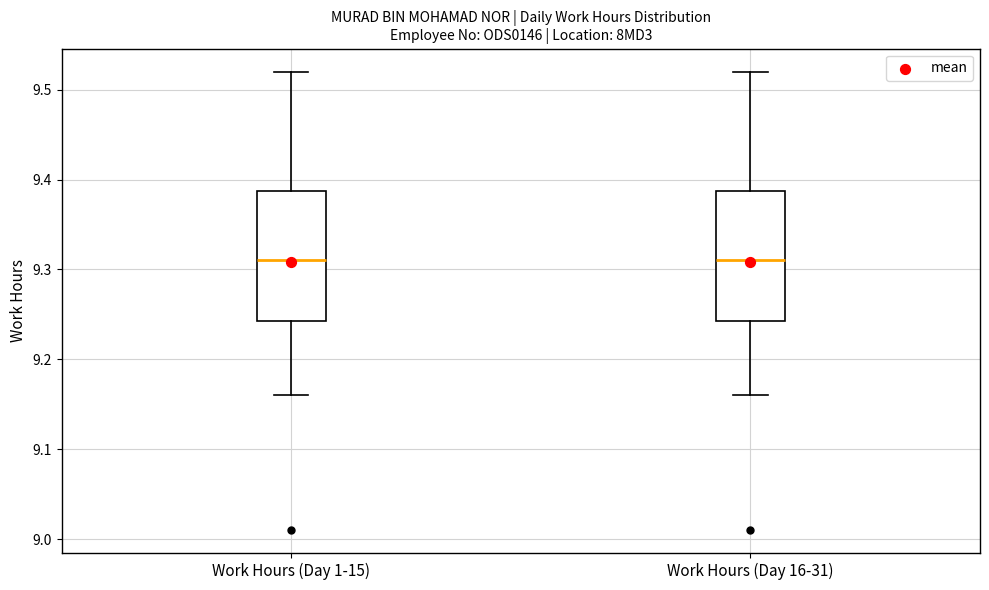

Reading left to right, transcribe this box plot: for each box, give where its median line is, the range the box spans, and where its two whiskers end, as read against the y-axis. The values are not printed on the chart, so give them approximately, as read against the axis.

Work Hours (Day 1-15): median 9.31, box 9.24 to 9.39, whiskers 9.16 to 9.52
Work Hours (Day 16-31): median 9.31, box 9.24 to 9.39, whiskers 9.16 to 9.52